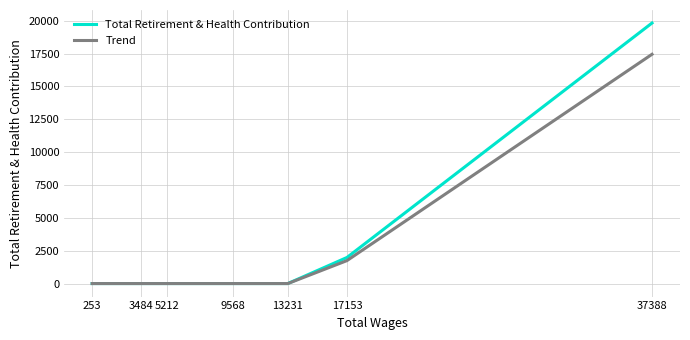

At which label does Total Retirement & Health Contribution reach its peak?

37388